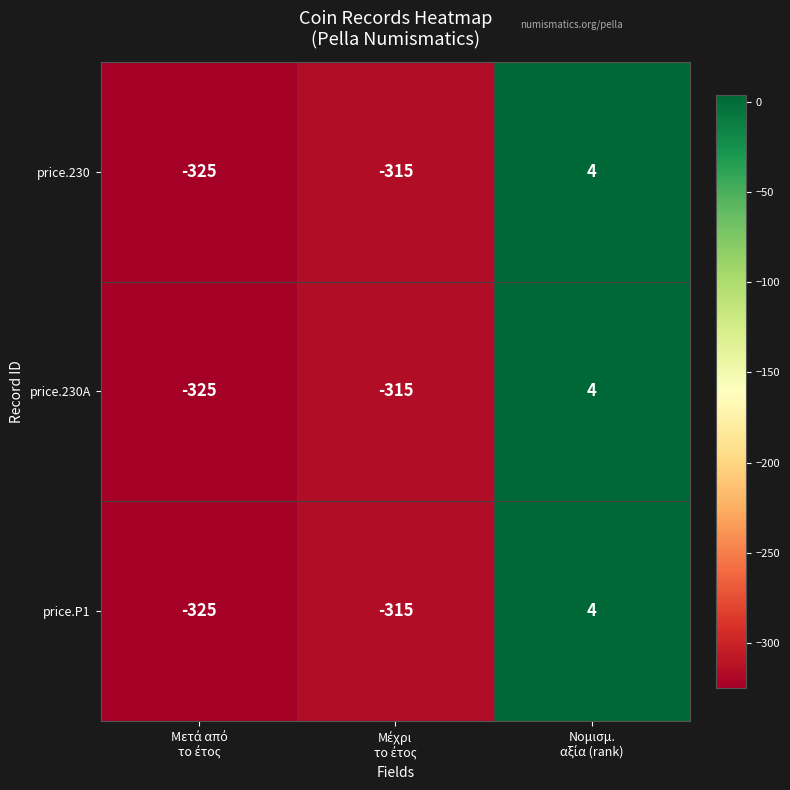

Reading right to left, what are all the values shown in this chart?

price.230: 4	-315	-325
price.230A: 4	-315	-325
price.P1: 4	-315	-325